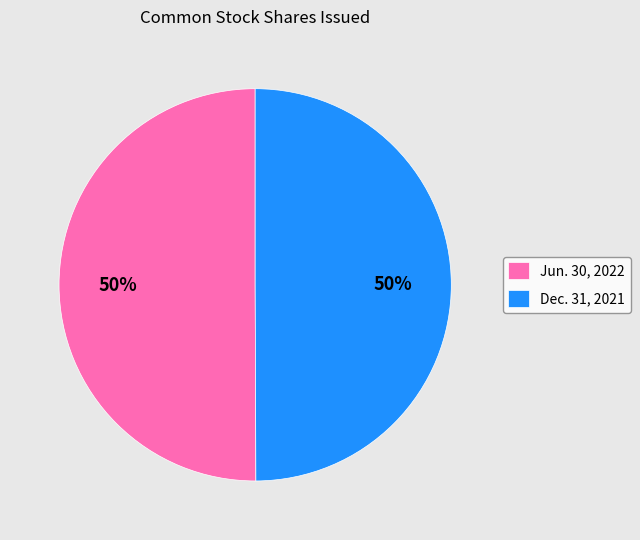

True or false: Dec. 31, 2021 accounts for 63% of the total.

False